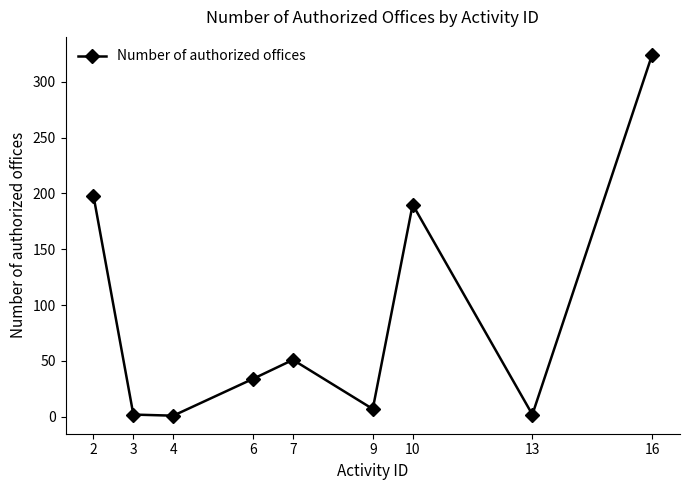

What is the maximum value shown in the chart?

324